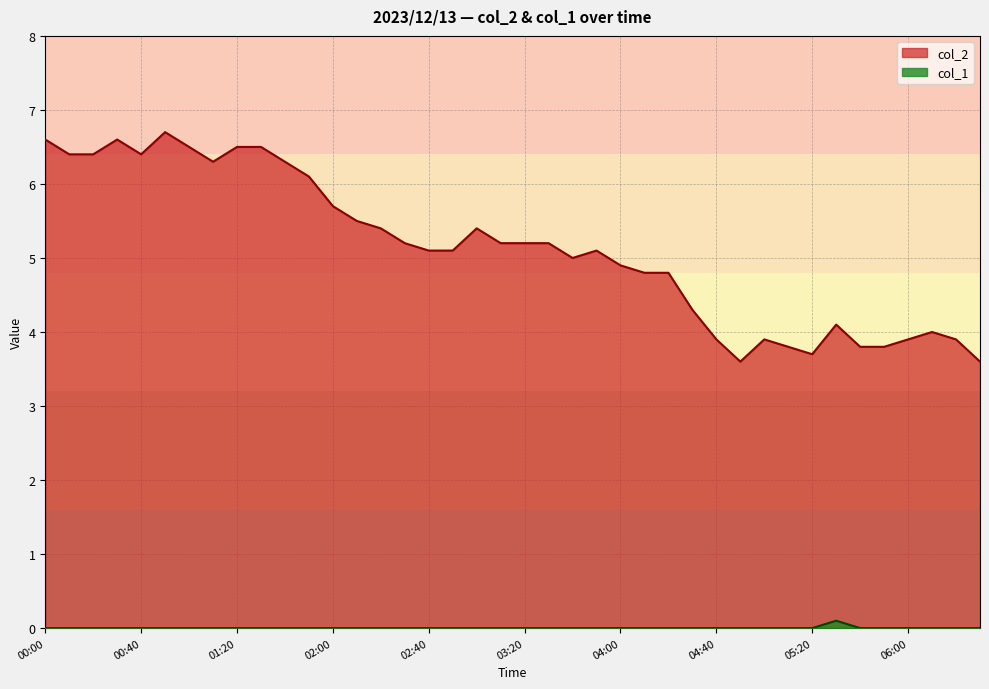

At which category is the sum across all series the highest?

00:50